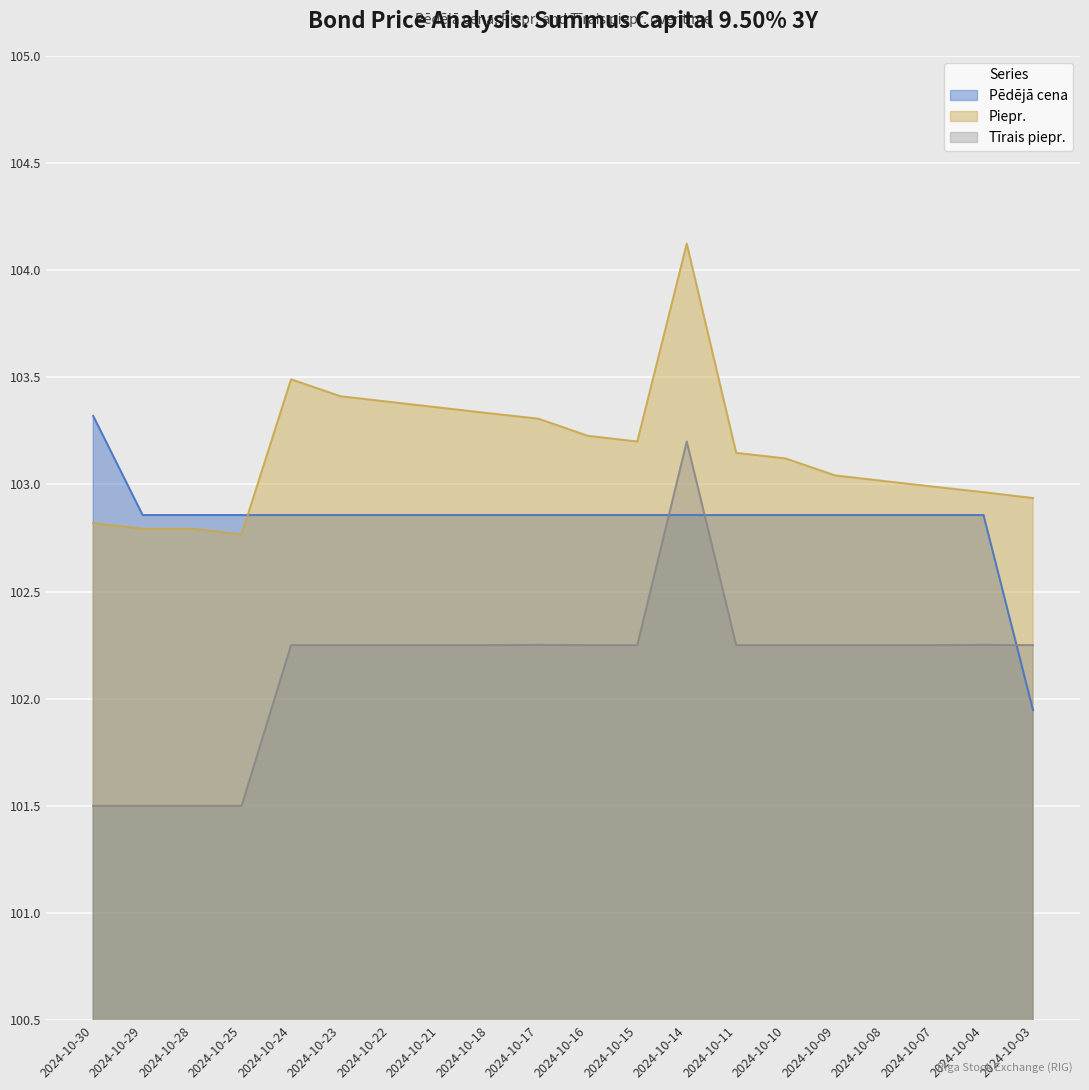

How many categories are shown in the chart?

20